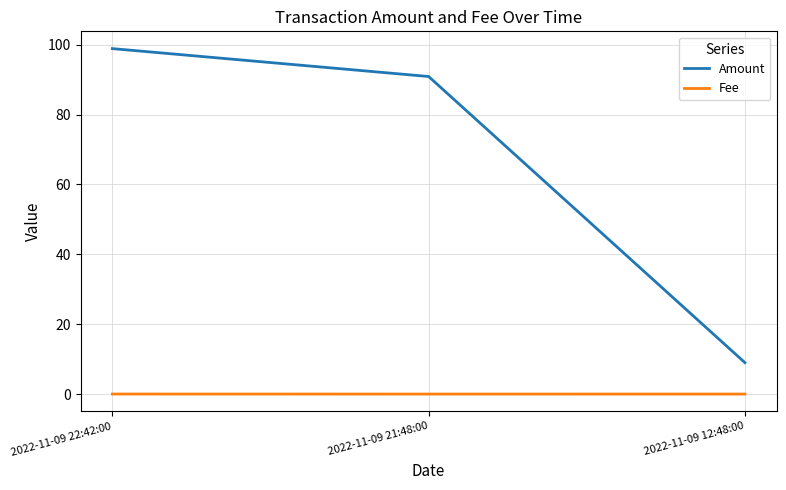

Is the value of Fee at 2022-11-09 12:48:00 greater than the value of Amount at 2022-11-09 12:48:00?

No